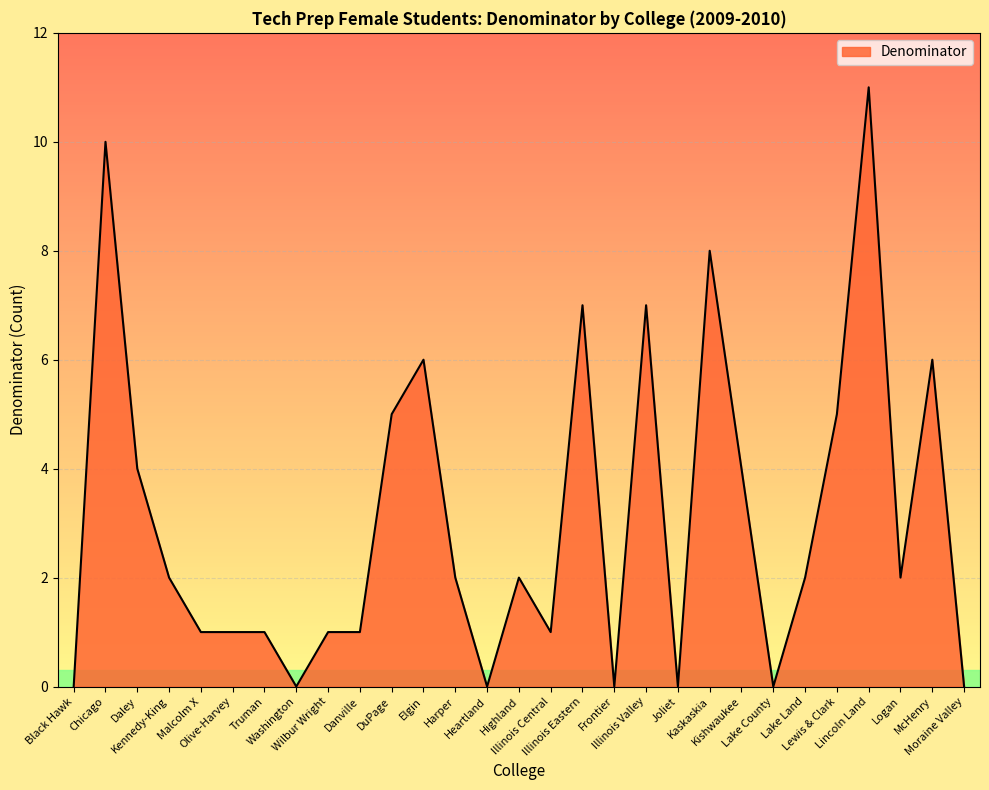

What is the maximum value shown in the chart?

11